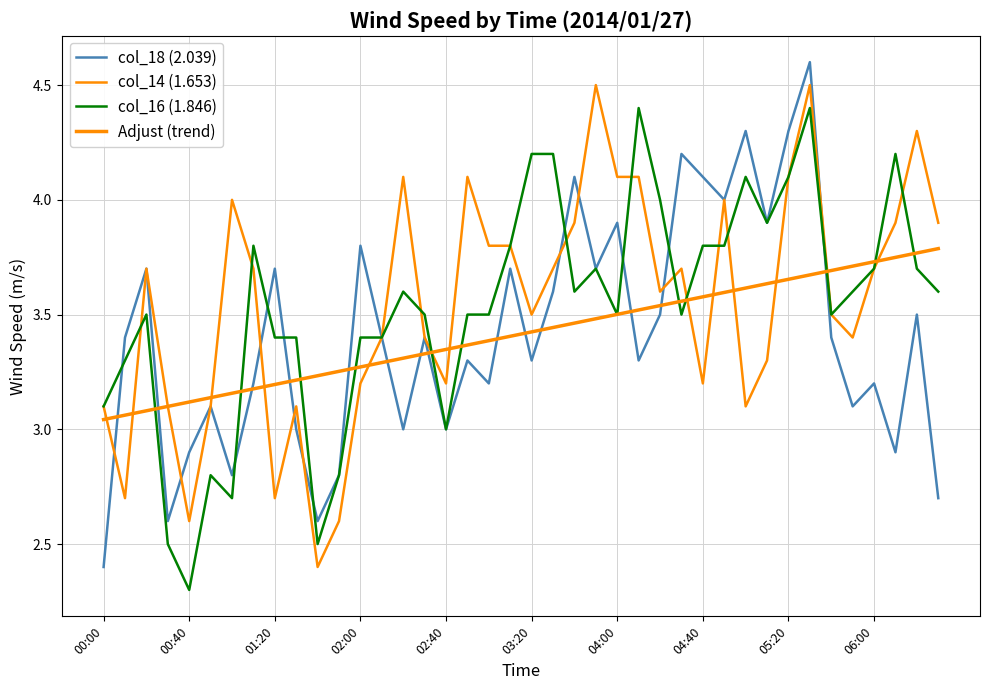

Does the chart have visible grid lines?

Yes